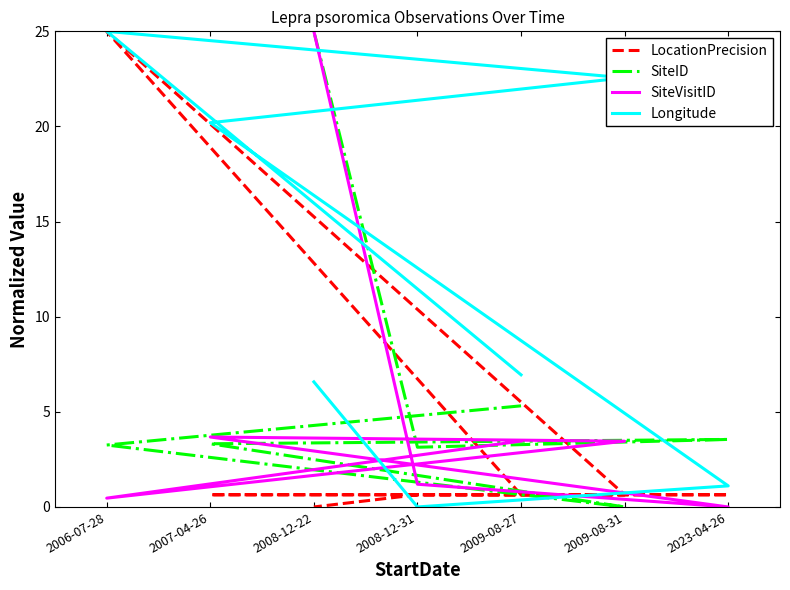

Read the SiteVisitID value at 2008-12-31.

1.2